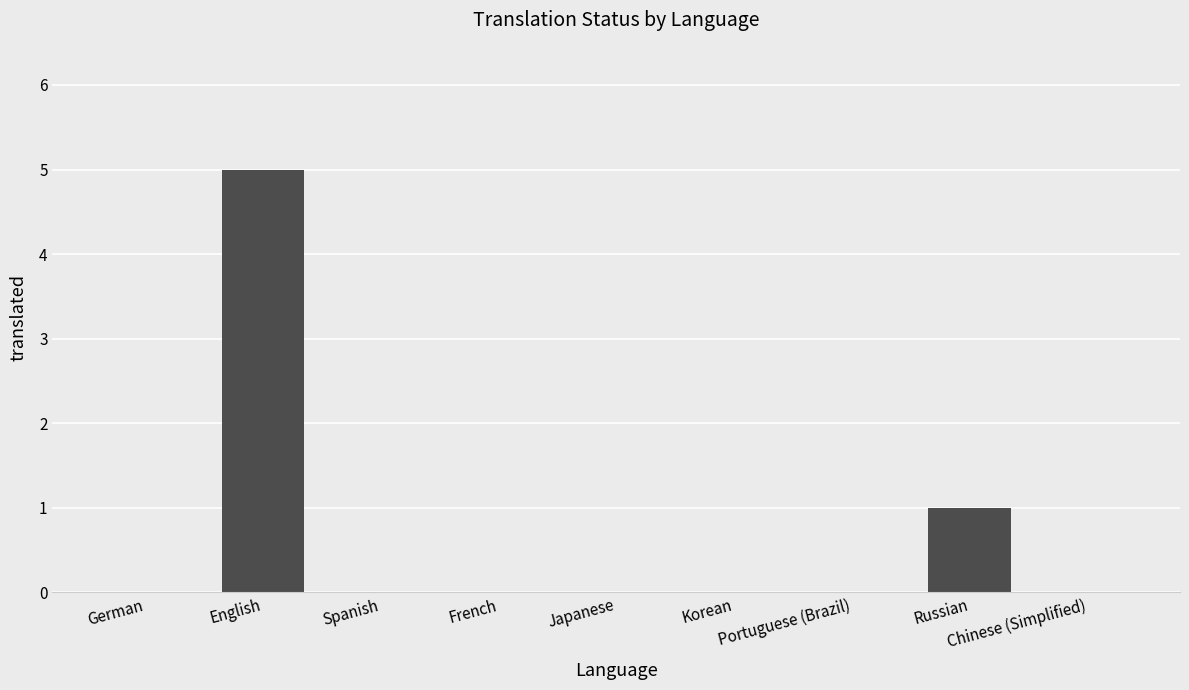

Reading right to left, what are all the values shown in this chart?

0	1	0	0	0	0	0	5	0